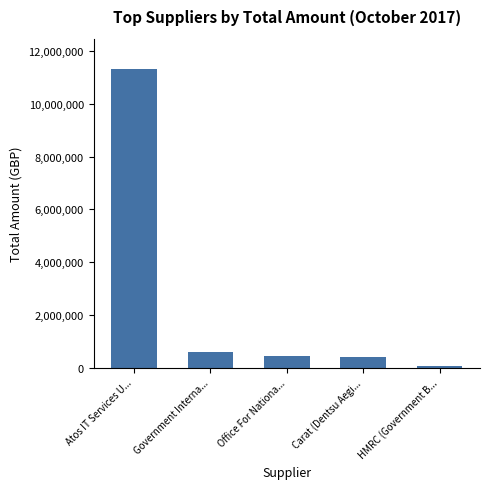

Between Carat (Dentsu Aegi... and Atos IT Services U..., which is larger?

Atos IT Services U...